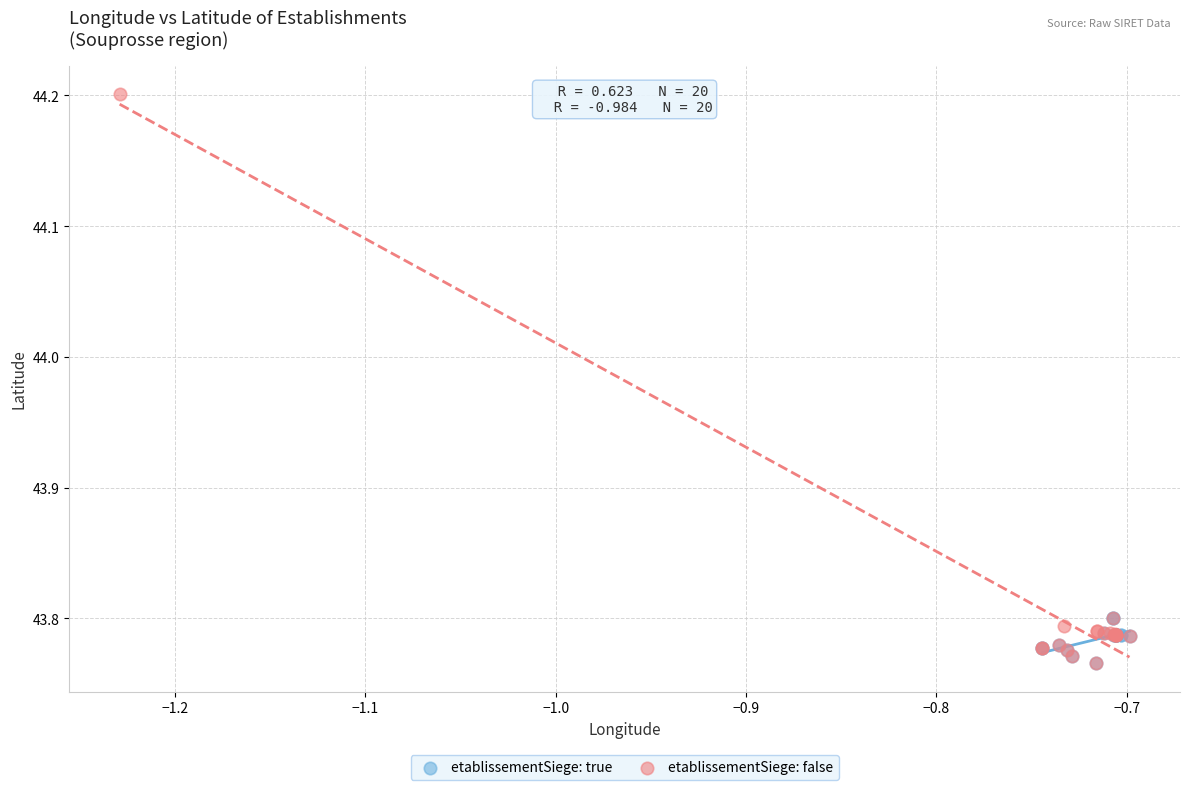

Which series has the widest spread of Y values?

etablissementSiege: false